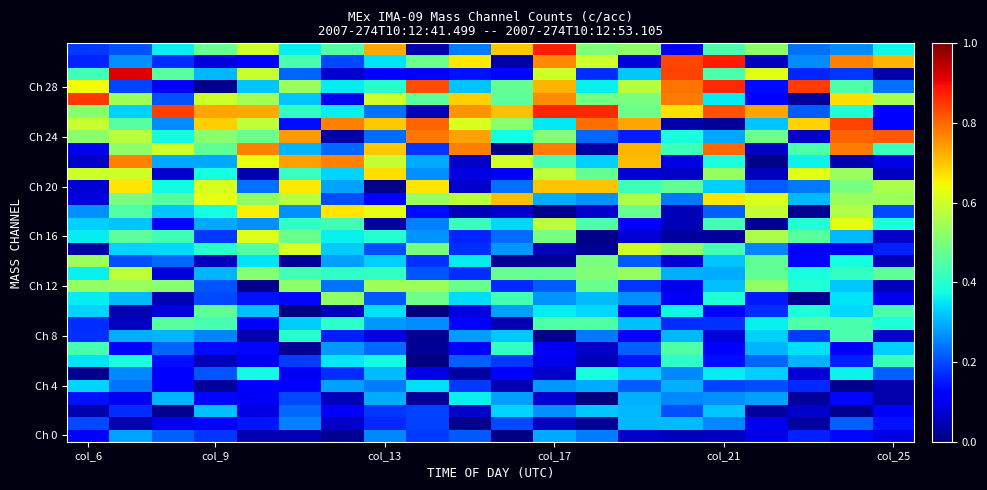

At which category does the chart reach its minimum across all series?

12